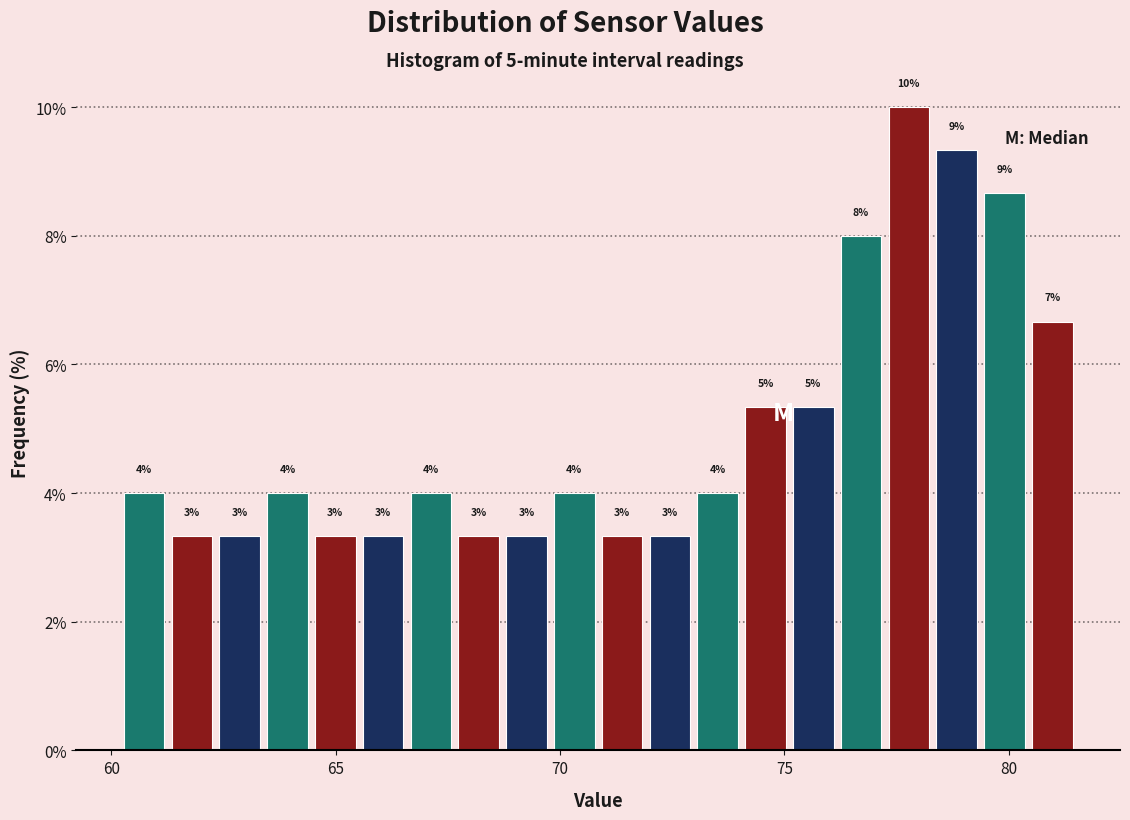

Read against the x-axis, roughly where is the centre of the tallest bar?

78.0